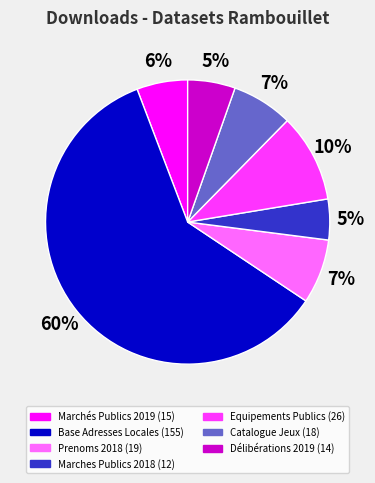

What is the largest slice in the pie chart?

Base Adresses Locales